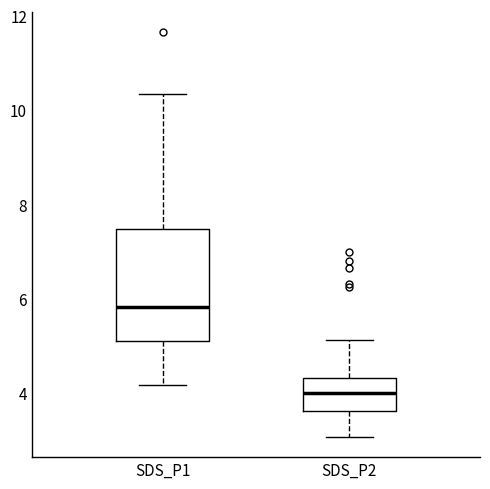

Where does the upper whisker of the box for SDS_P1 end on the y-axis? The values are not printed on the chart, so give them approximately, as read against the axis.

10.4